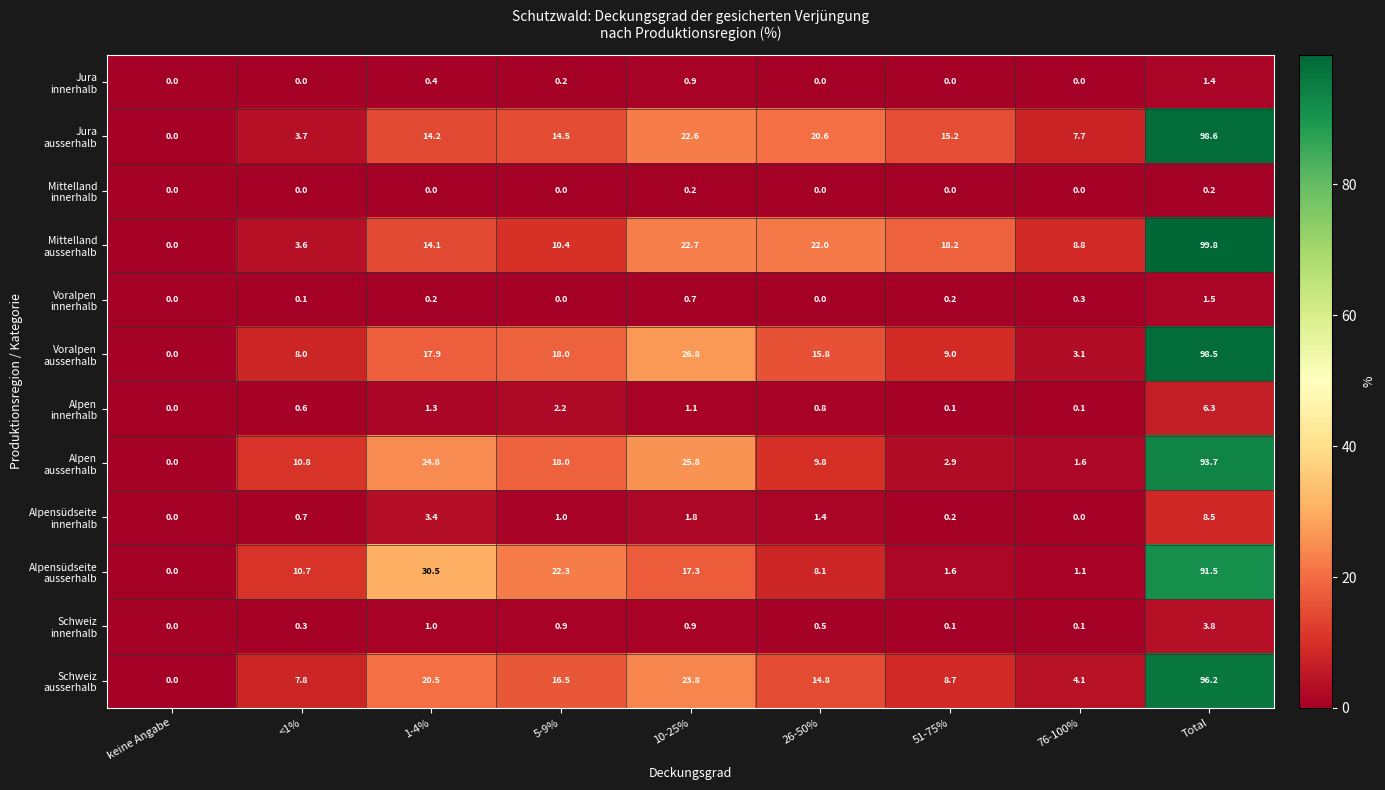

At which category is the sum across all series the highest?

Total